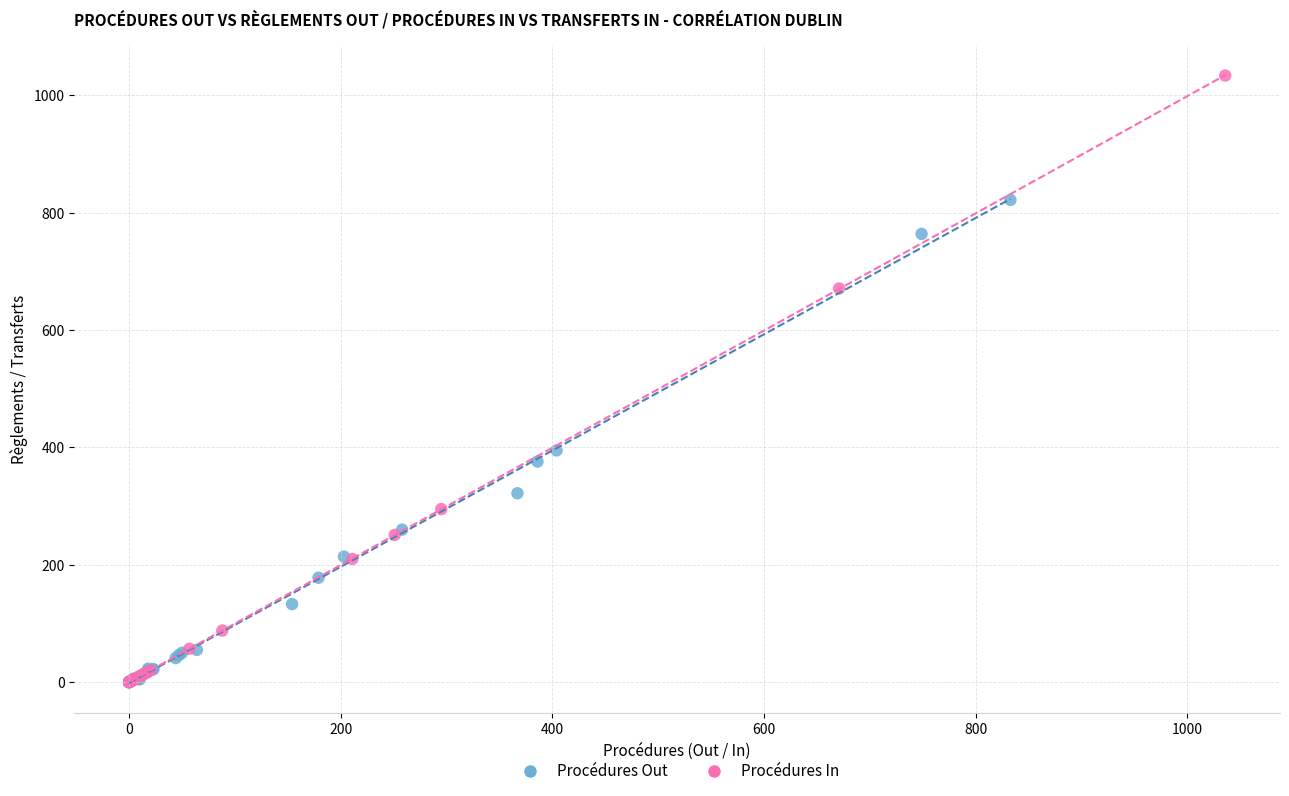

Which series contains the highest Y value?

Procédures In